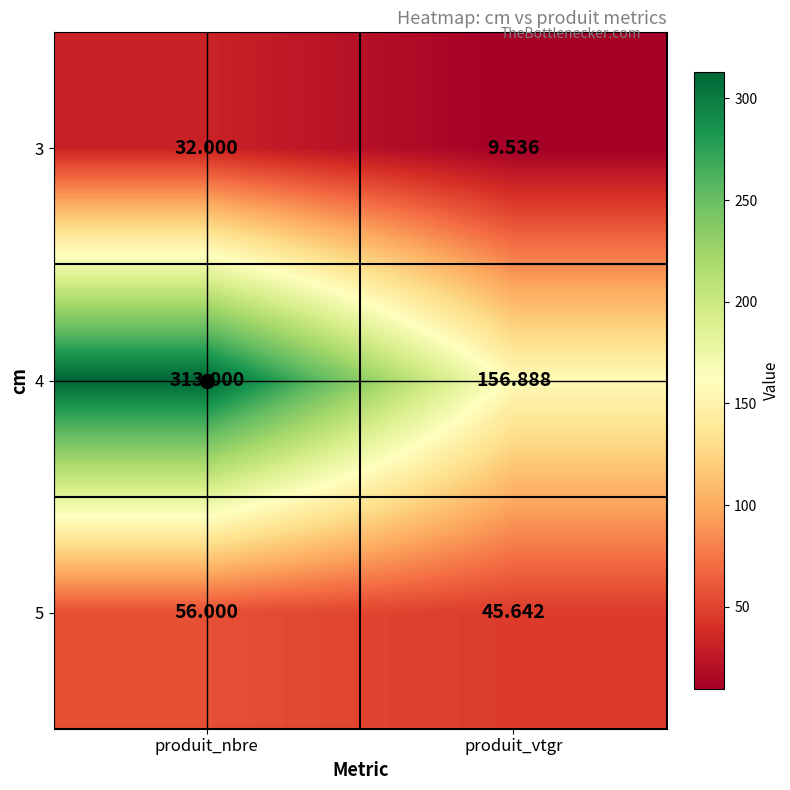

Is the value of 4 at produit_nbre greater than the value of 5 at produit_vtgr?

Yes